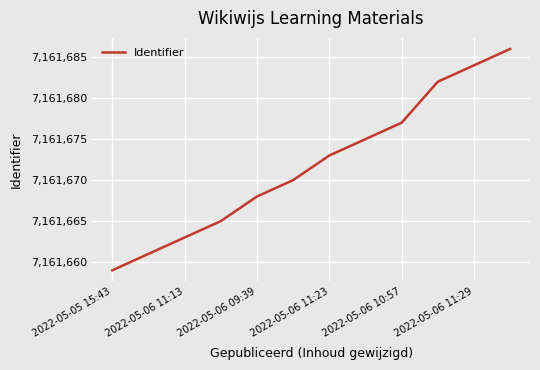

Is this an area chart (filled region under the line)?

No